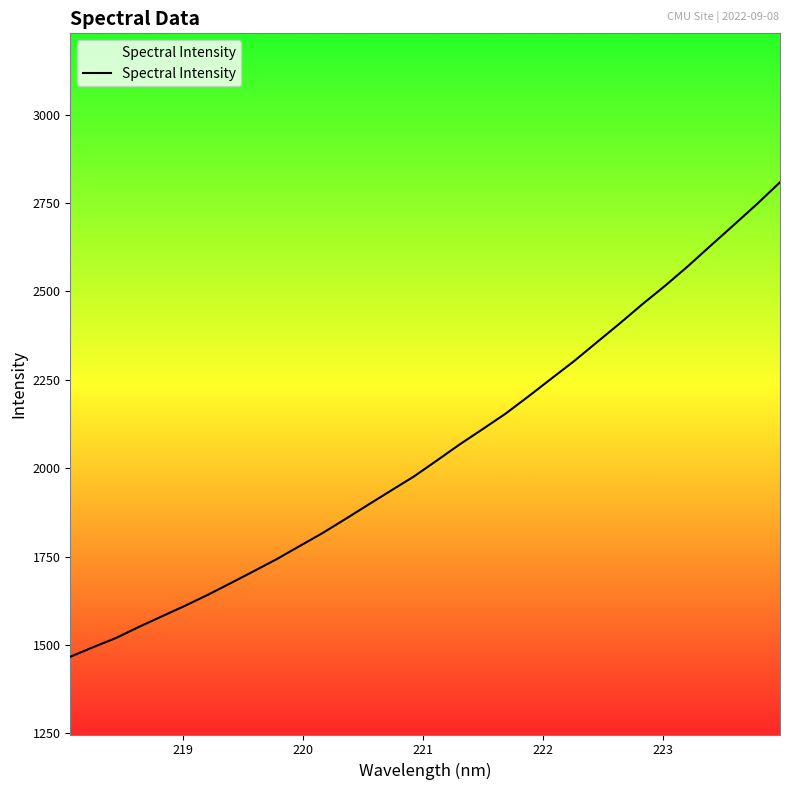

What is the difference between the maximum and minimum values?

1342.8